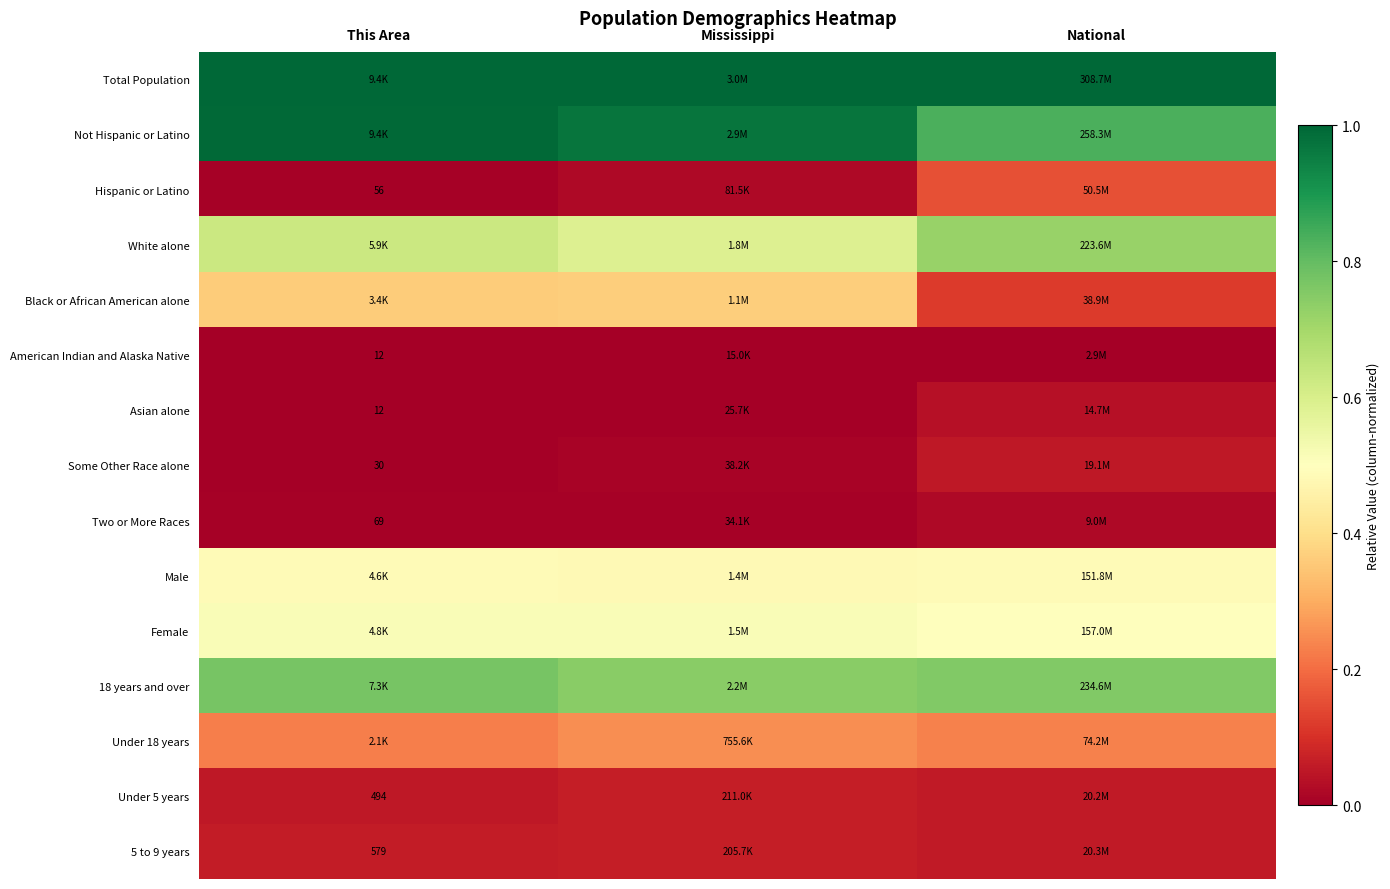

The value of Some Other Race alone at National is 0.1. True or false?

True